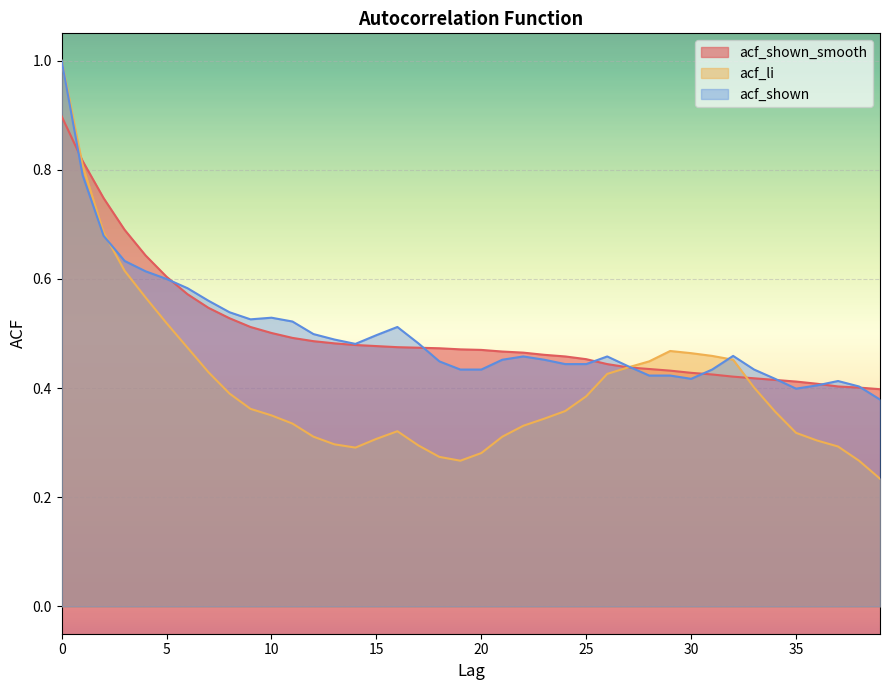

What is the difference between the highest and lowest values at 23?

0.1